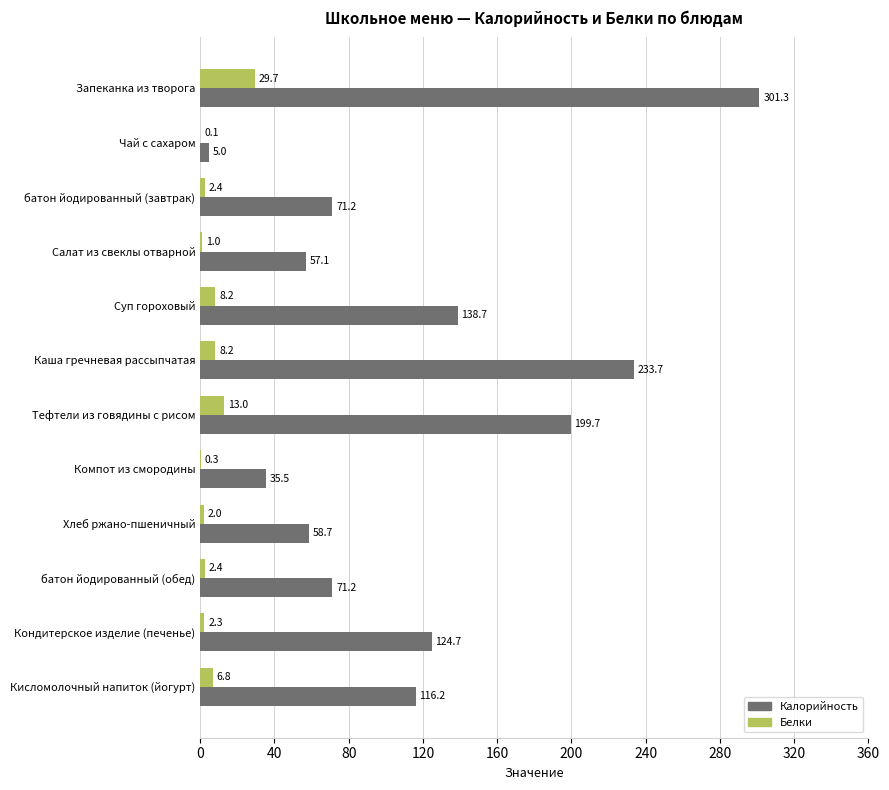

What are all the series names shown in the legend?

Калорийность, Белки